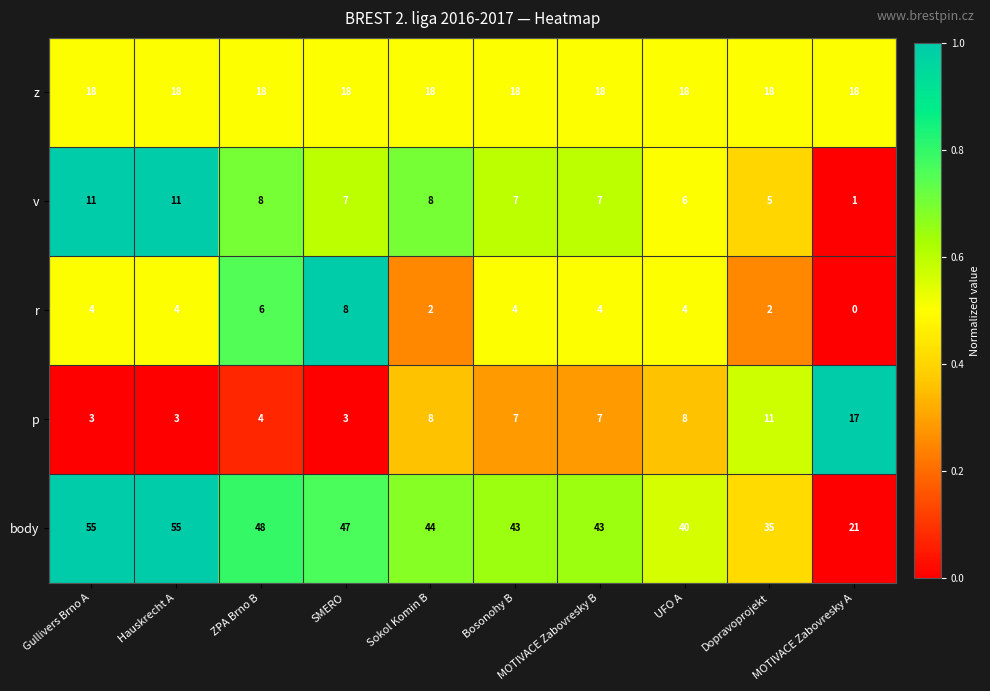

The value of body at Sokol Komin B is 44. True or false?

True